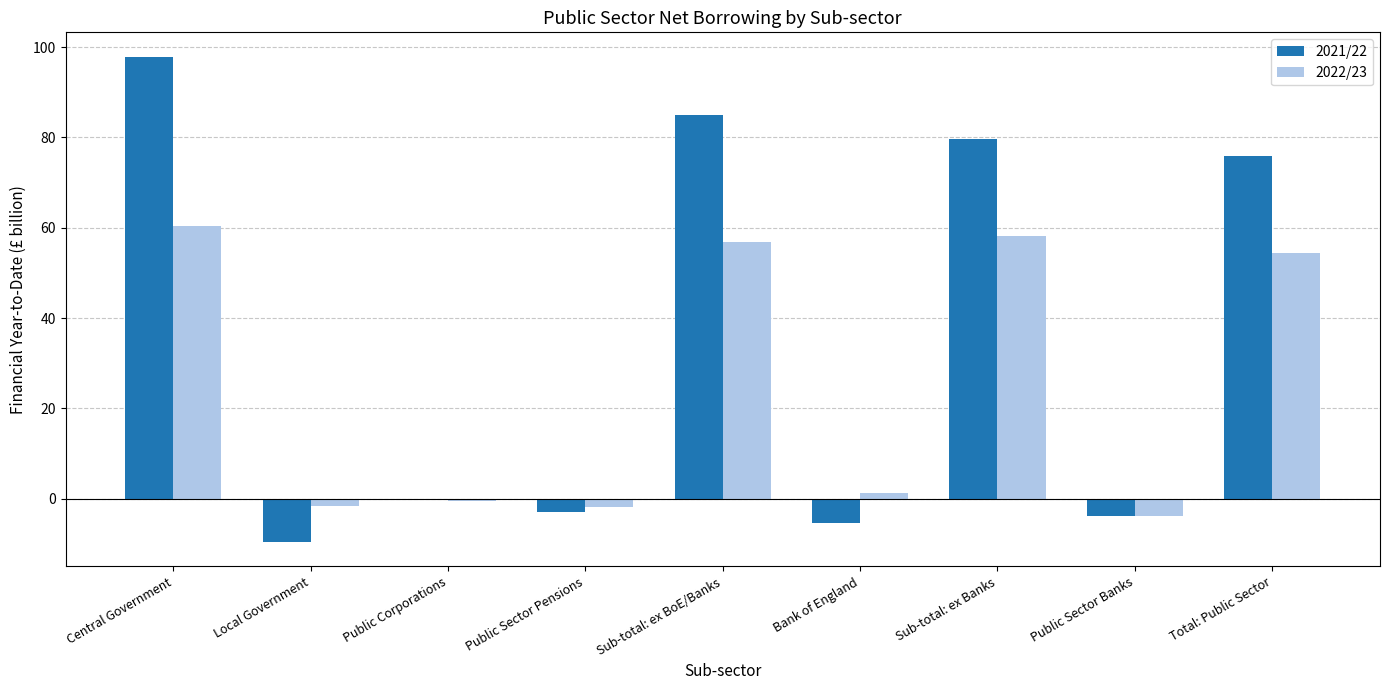

Is it true that 2022/23 equals 81.1 at Sub-total: ex Banks?

False